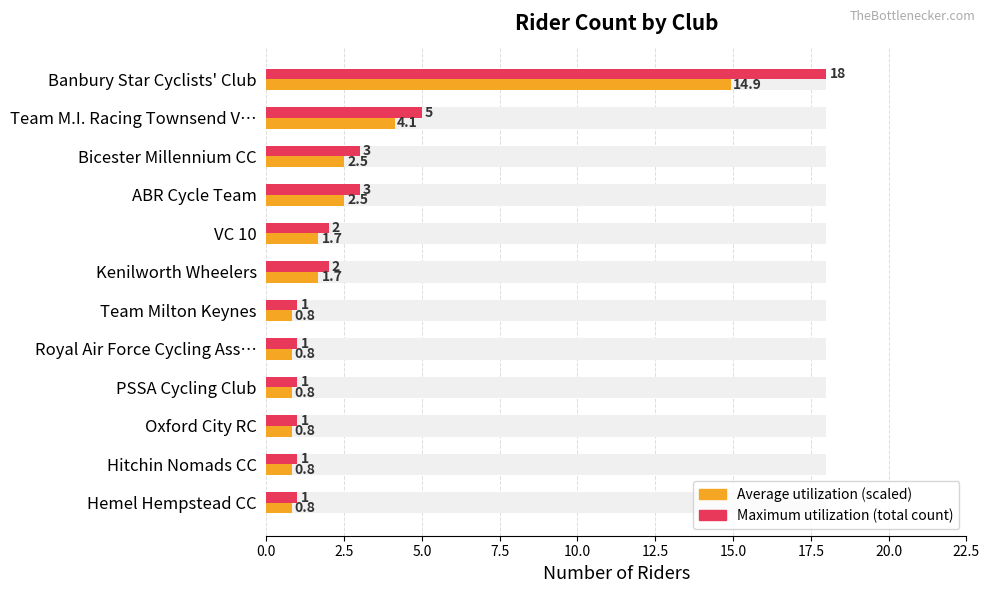

Does the chart contain any negative values?

No